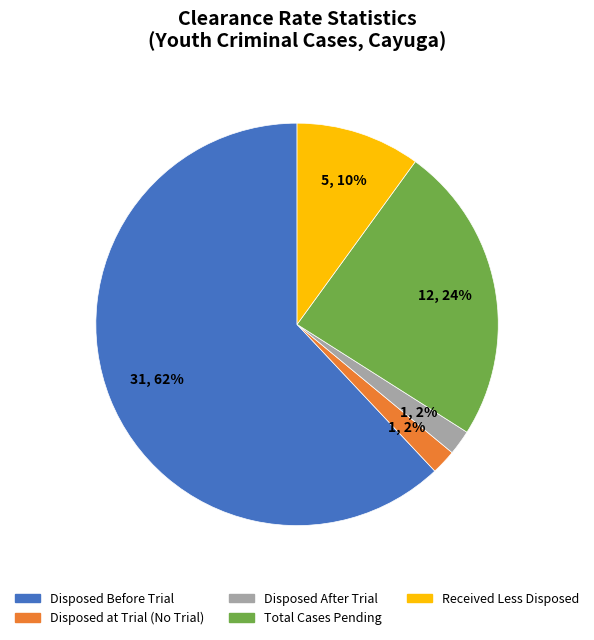

How many segments does this pie chart have?

5